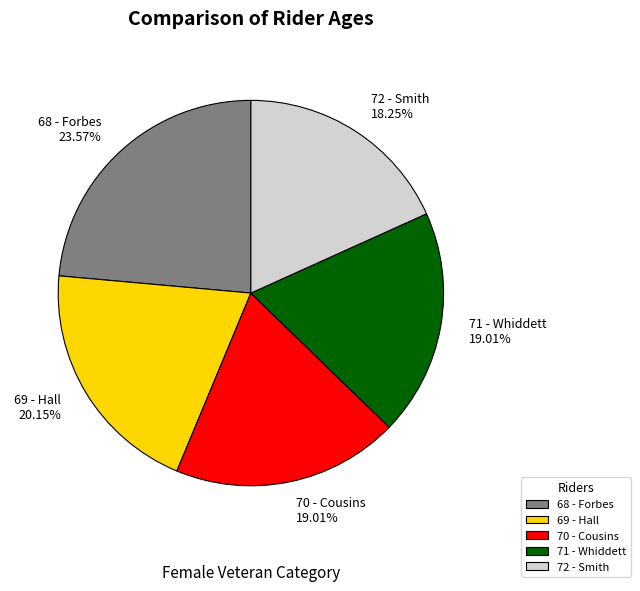

Is it true that 69 - Hall is 20% of the pie?

True